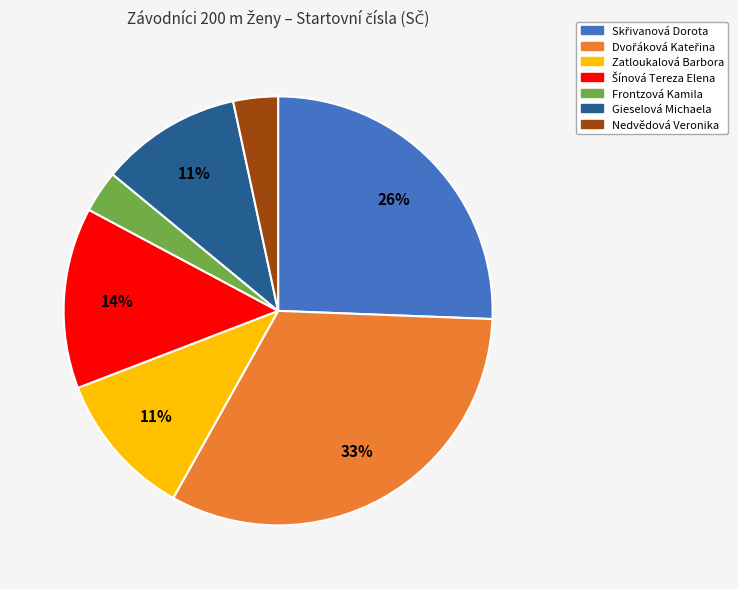

What is the ratio of the value at Frontzová Kamila to the value at Zatloukalová Barbora?

0.3